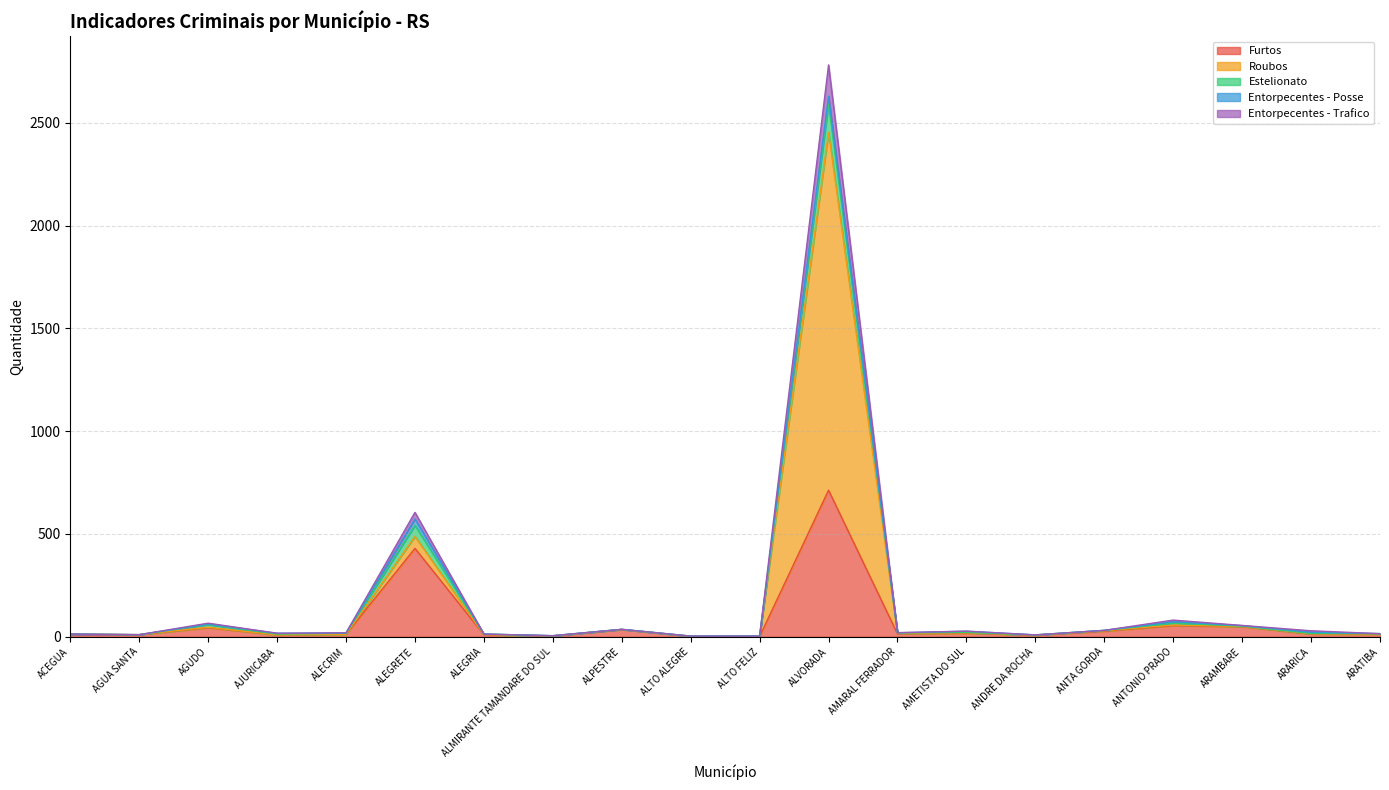

Which category has the highest value in the Furtos series?

ALVORADA